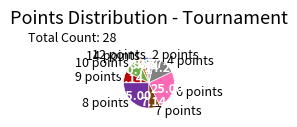

Does 8 points account for over 50% of the chart?

No